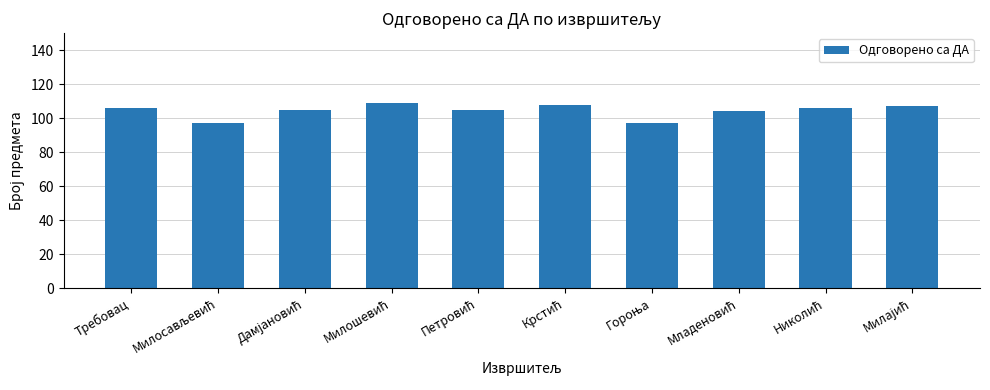

How many bars are there in total?

10